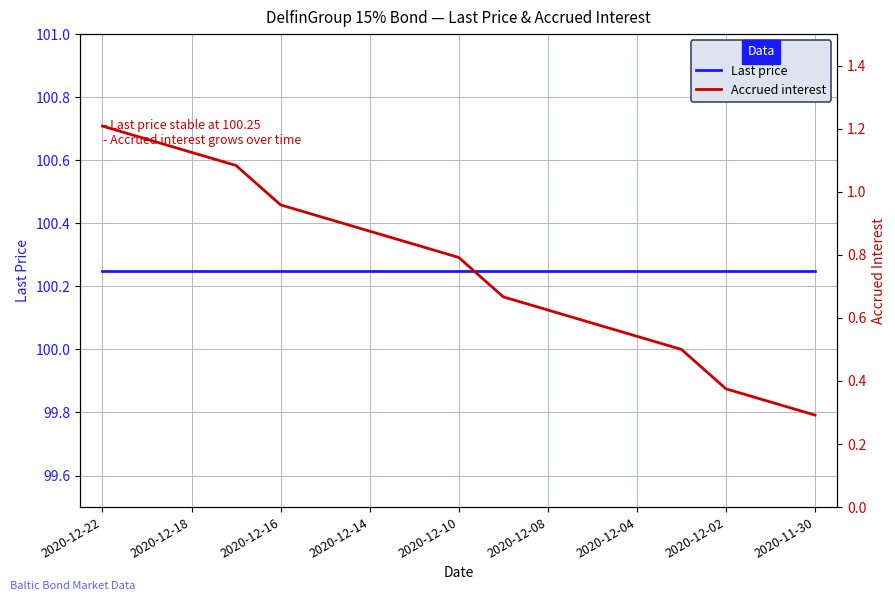

Is this an area chart (filled region under the line)?

No